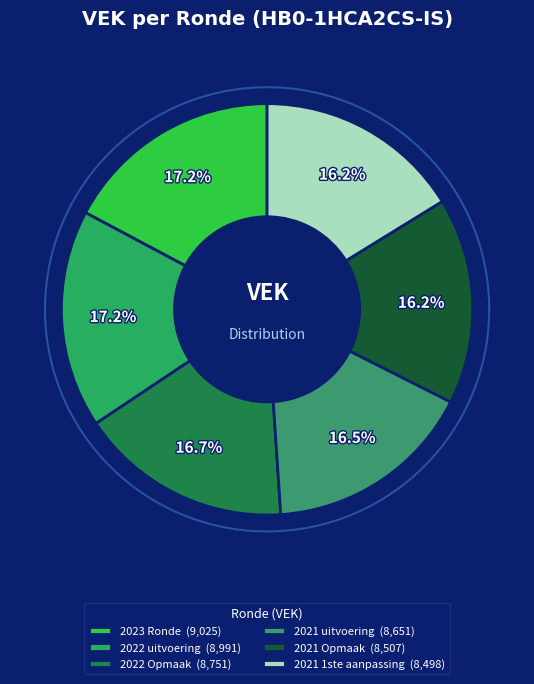

Is it true that 2023 Ronde is 17% of the pie?

True